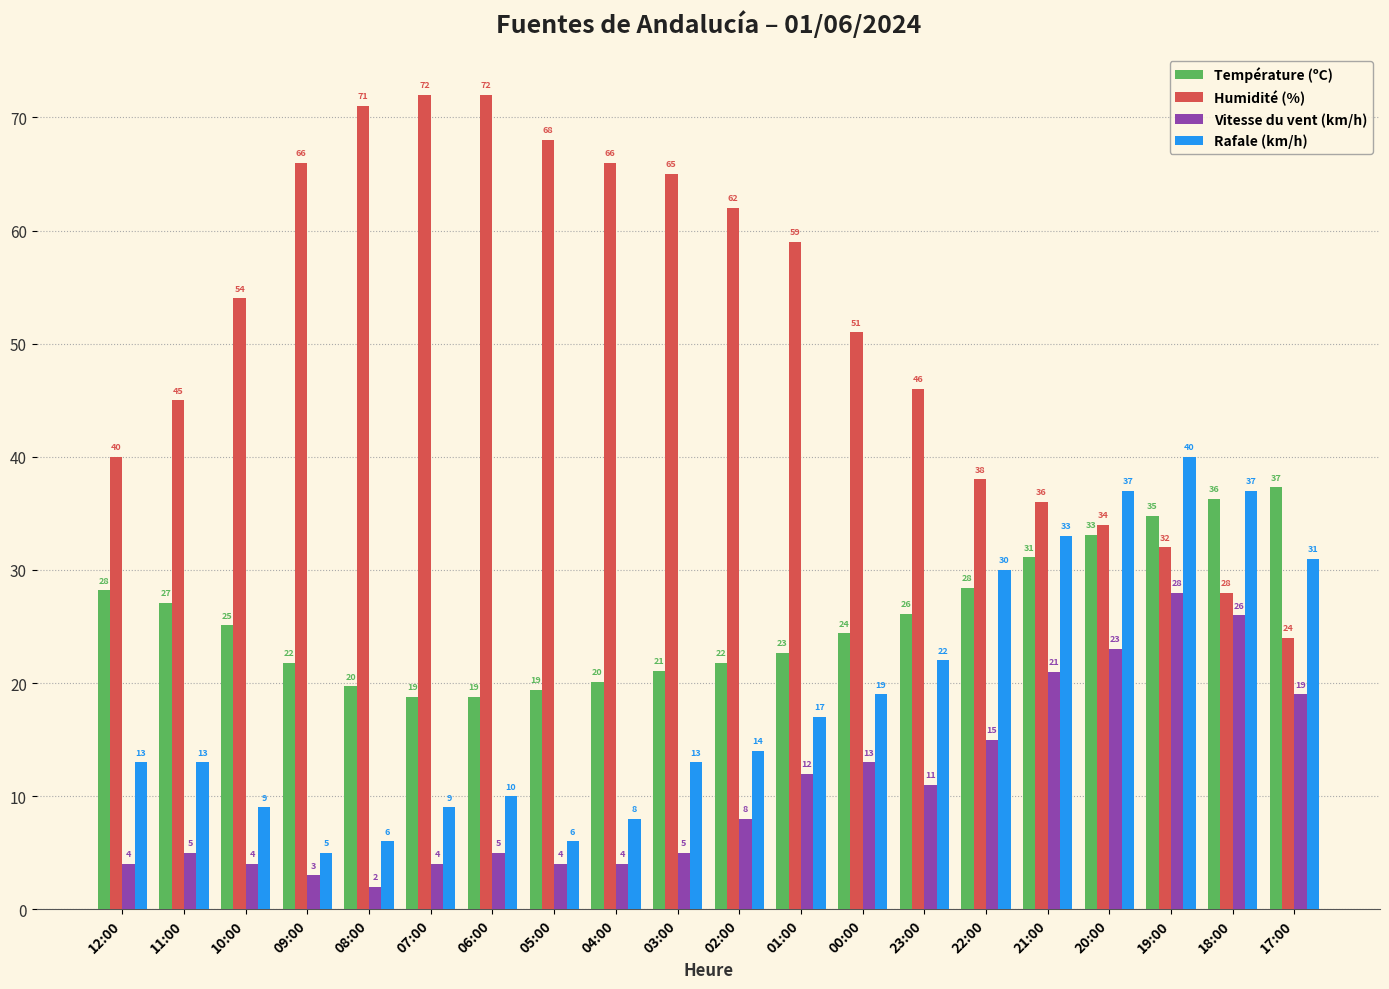

How many bars are there in each group?

4